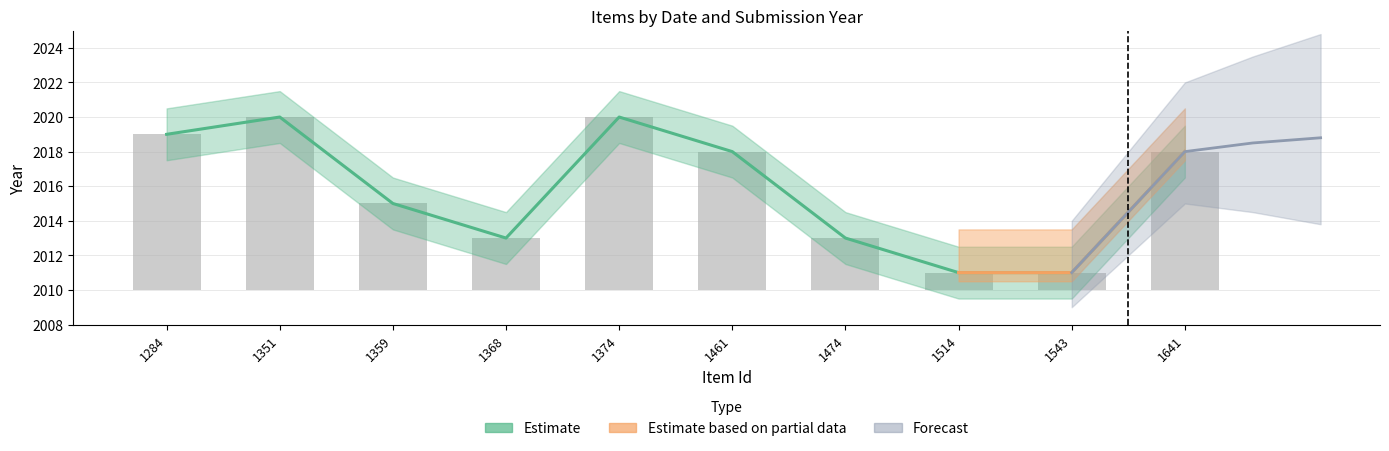

Which category has the lowest value in the Dublin Core:Date Submitted series?

1514